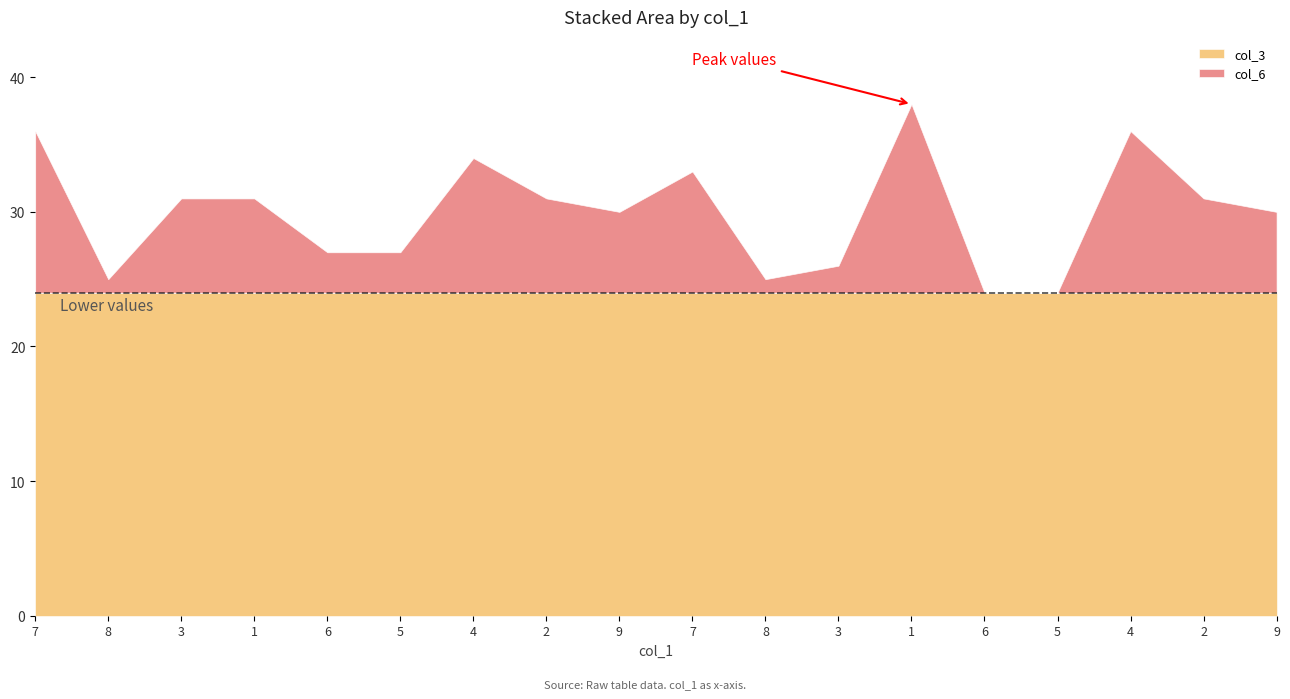

What are all the series names shown in the legend?

col_3, col_6